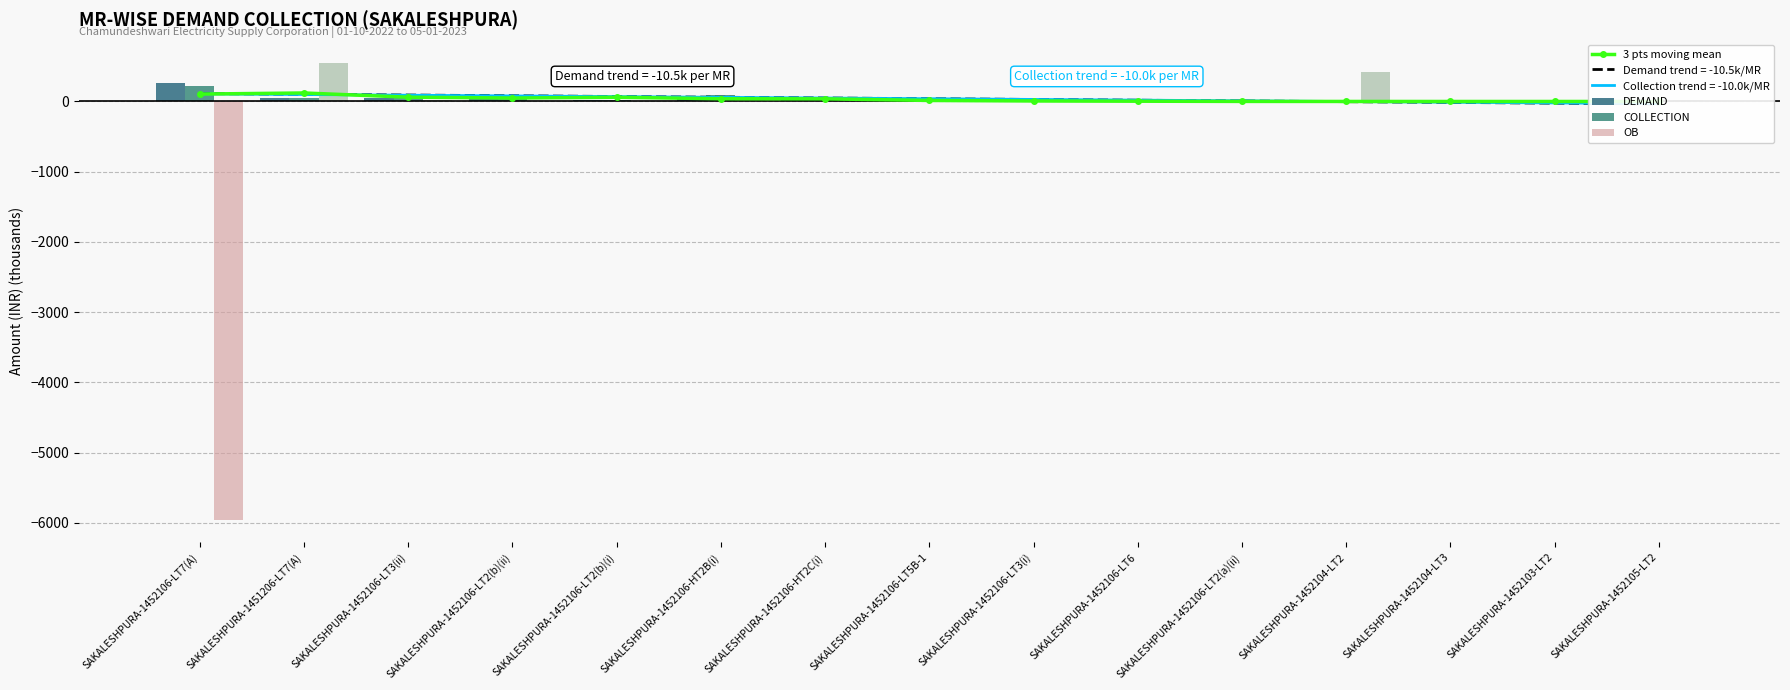

Between SAKALESHPURA-1452106-HT2B(i) and SAKALESHPURA-1452105-LT2, which series saw the biggest shift?

COLLECTION